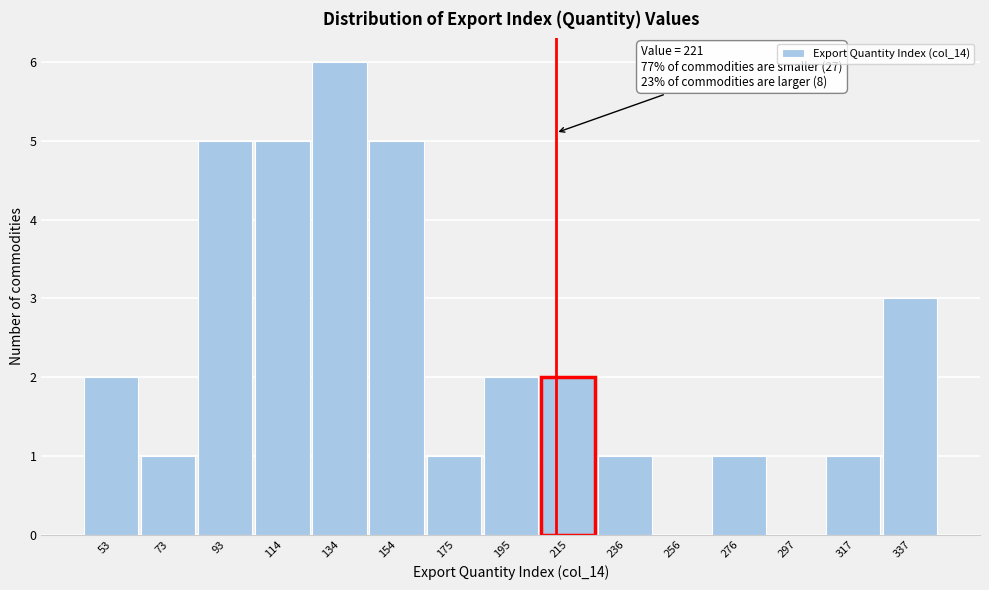

Reading left to right, what are all the values shown in this chart?

53=2	73=1	93=5	114=5	134=6	154=5	175=1	195=2	215=2	236=1	256=0	276=1	297=0	317=1	337=3